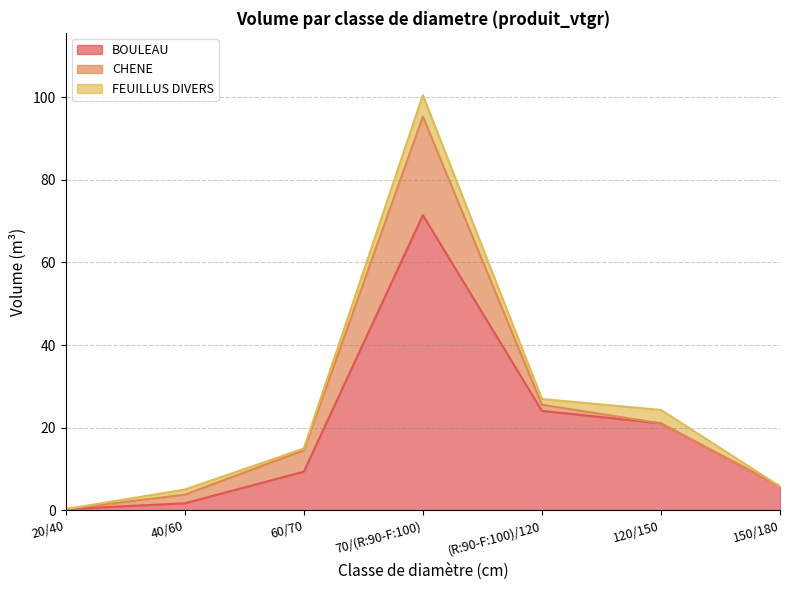

At which label is CHENE closest to 11?

60/70